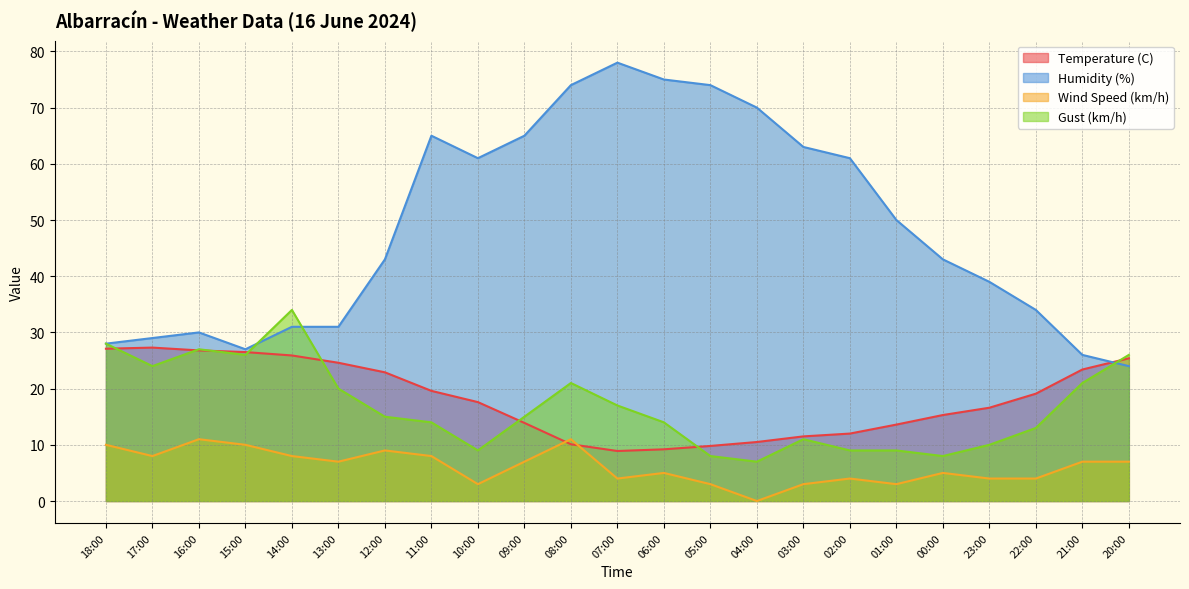

At 02:00, list the series in order from smallest to largest.

Wind Speed (km/h), Gust (km/h), Temperature (C), Humidity (%)